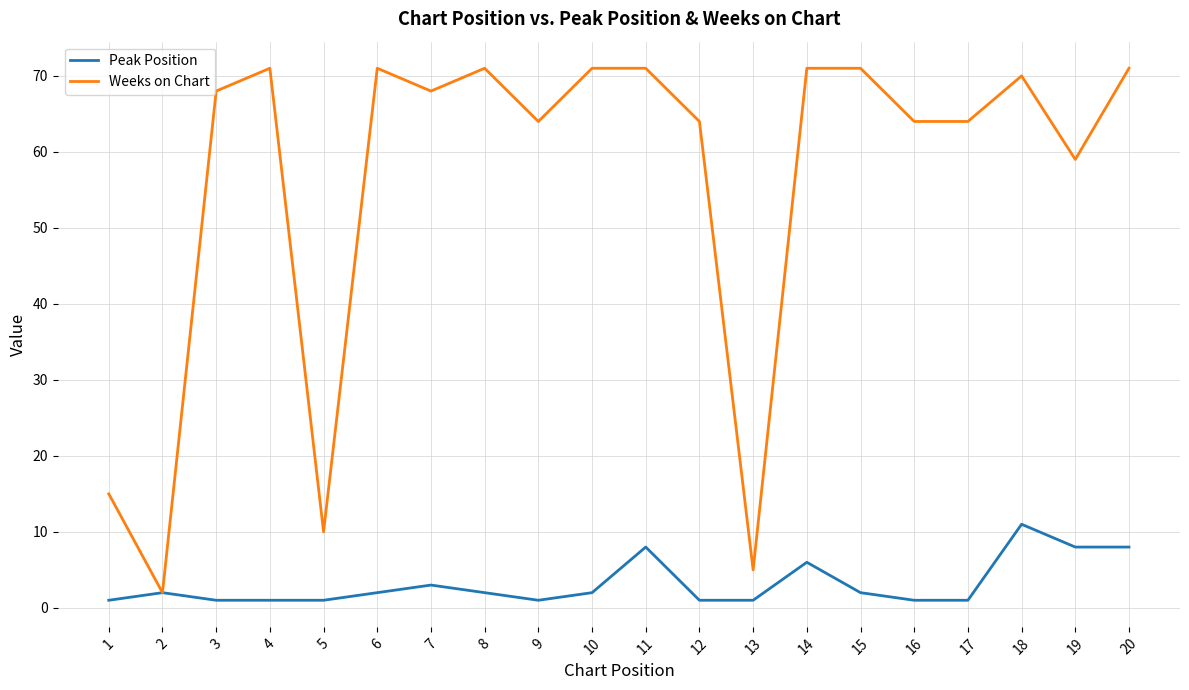

What is the average value of the Weeks on Chart series?

56